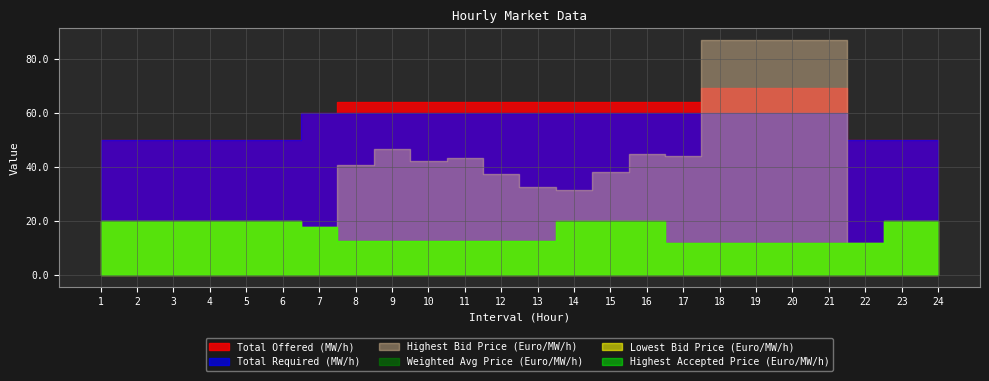

True or false: Highest Bid Price (Euro/MW/h) and Weighted Avg Price (Euro/MW/h) cross at least once.

False